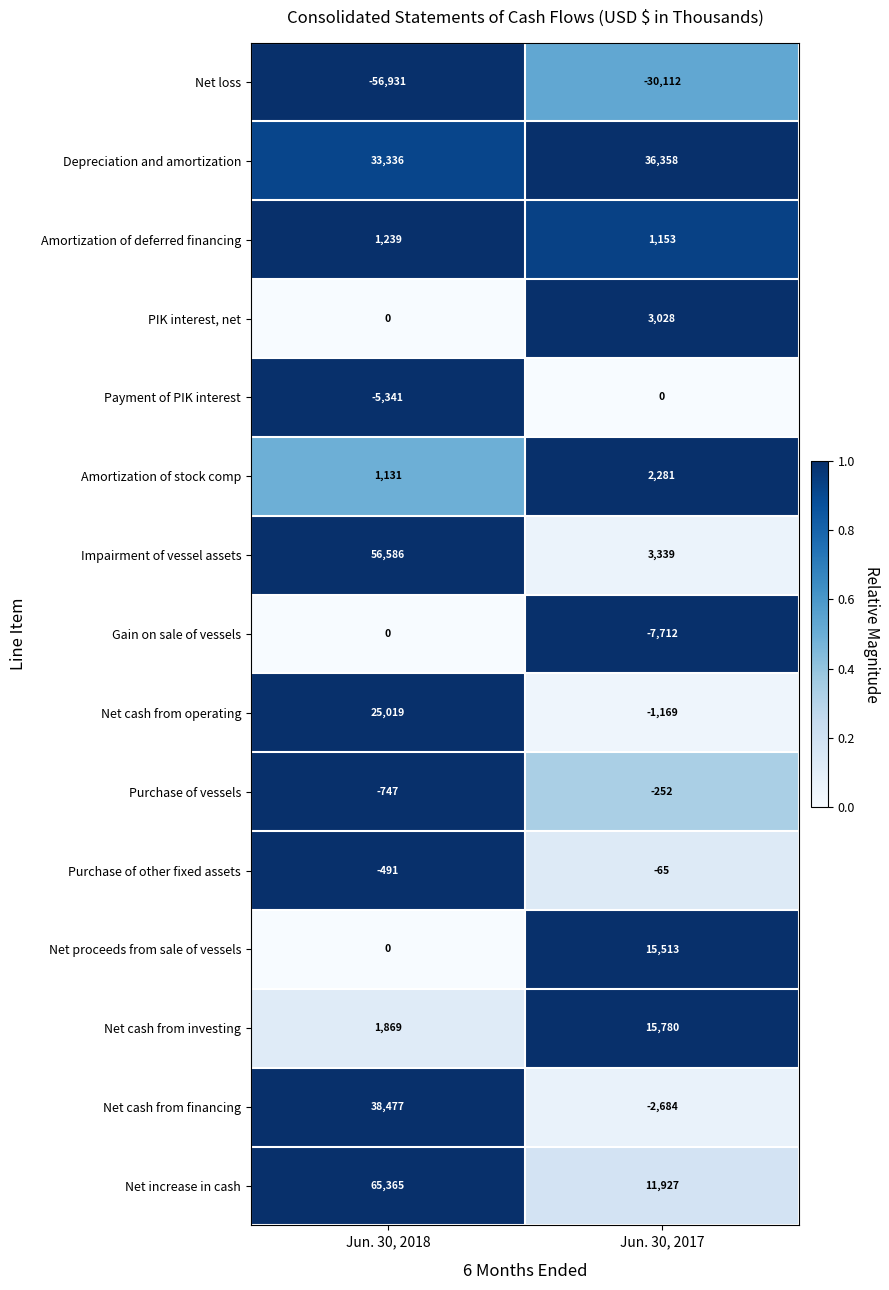

Which label corresponds to the largest value in the chart?

Jun. 30, 2018